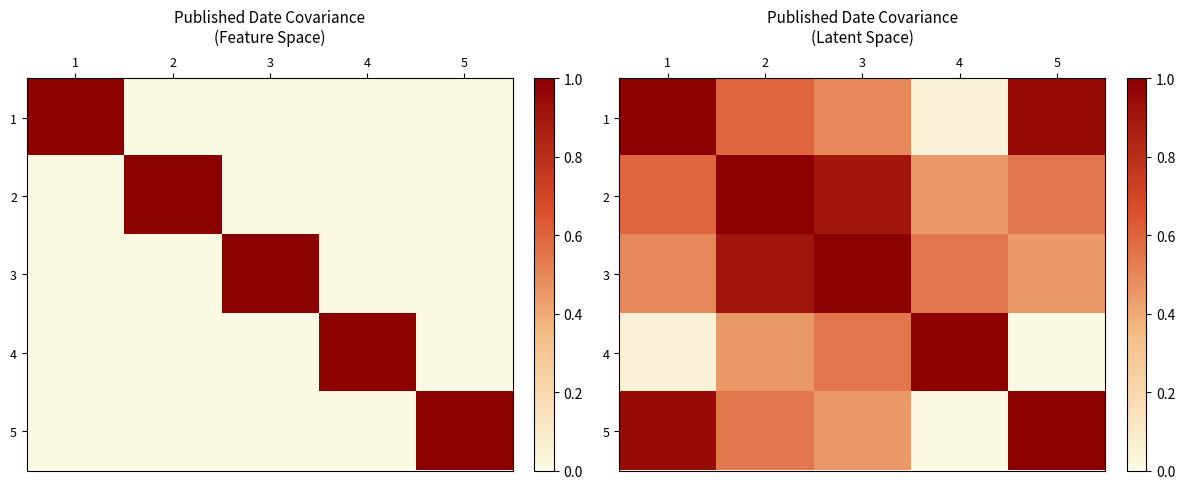

Where is 1 nearest to the value 0?

4